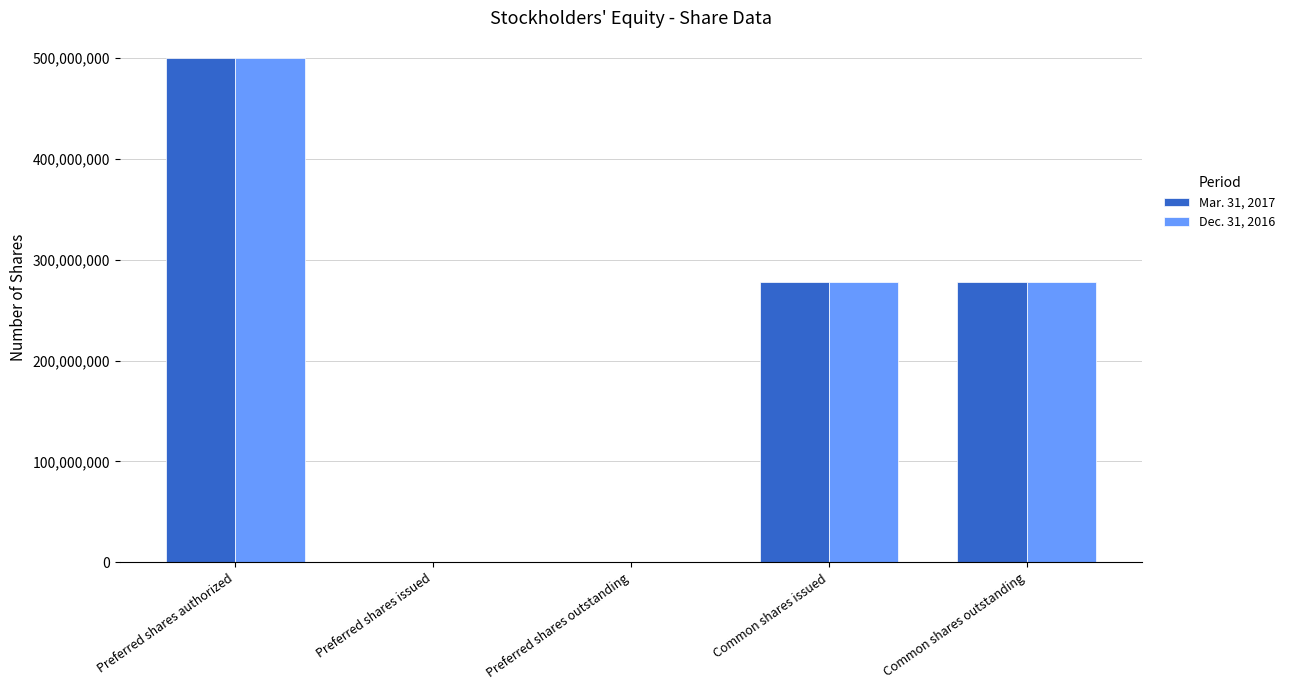

The value of Mar. 31, 2017 at Common shares issued is 382217790. True or false?

False